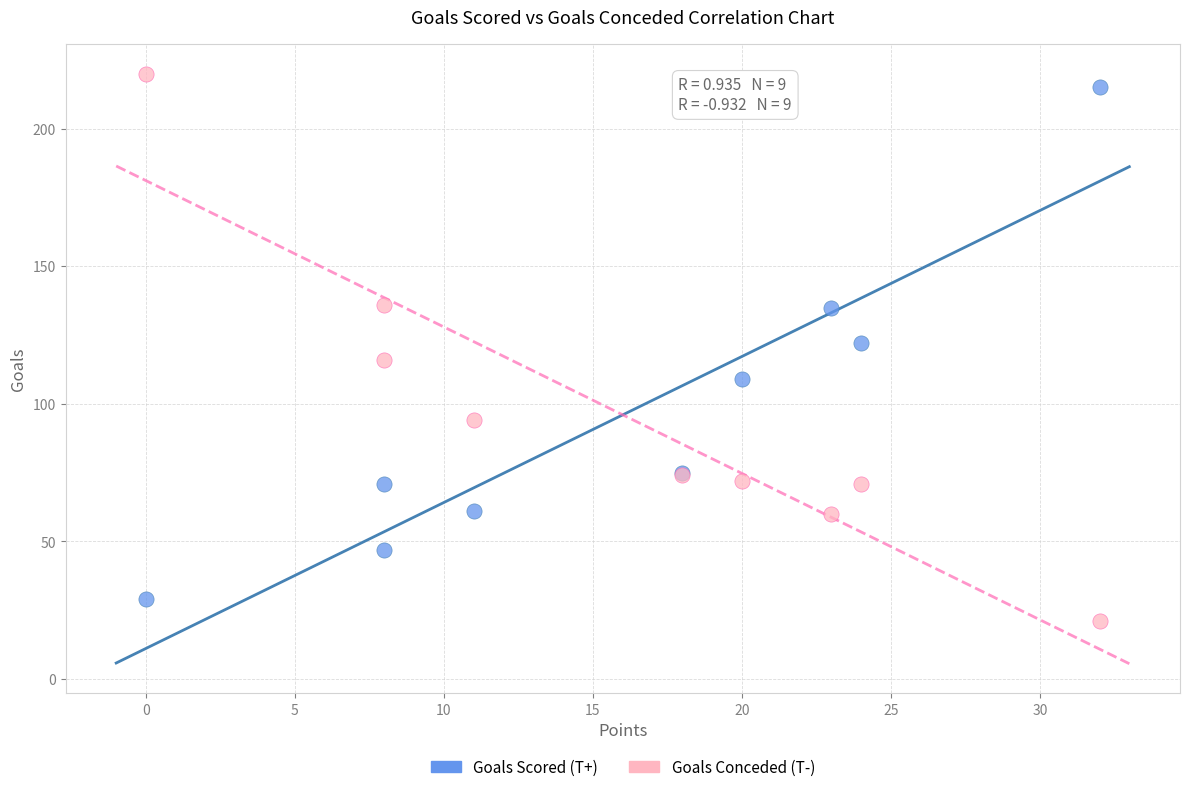

What is the X range (max minus min) for the scatter plot?

32